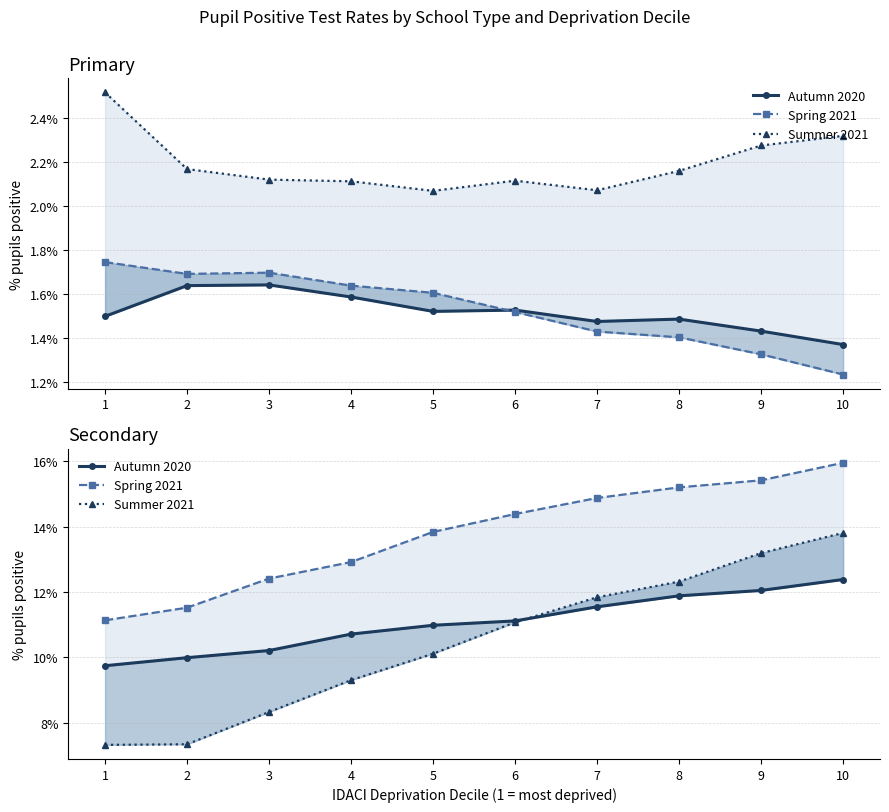

Is this an area chart (filled region under the line)?

No